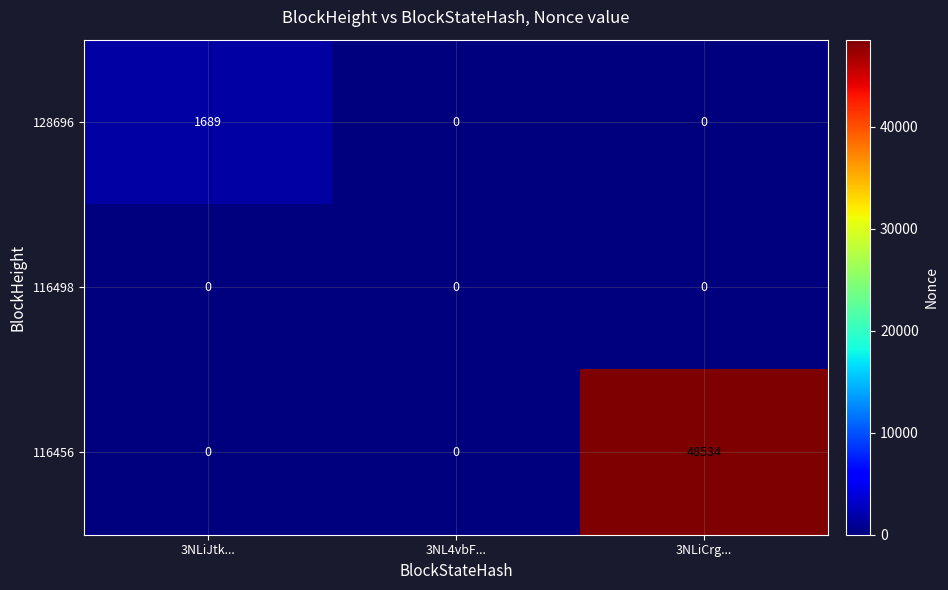

Which series has the largest total across all categories?

116456